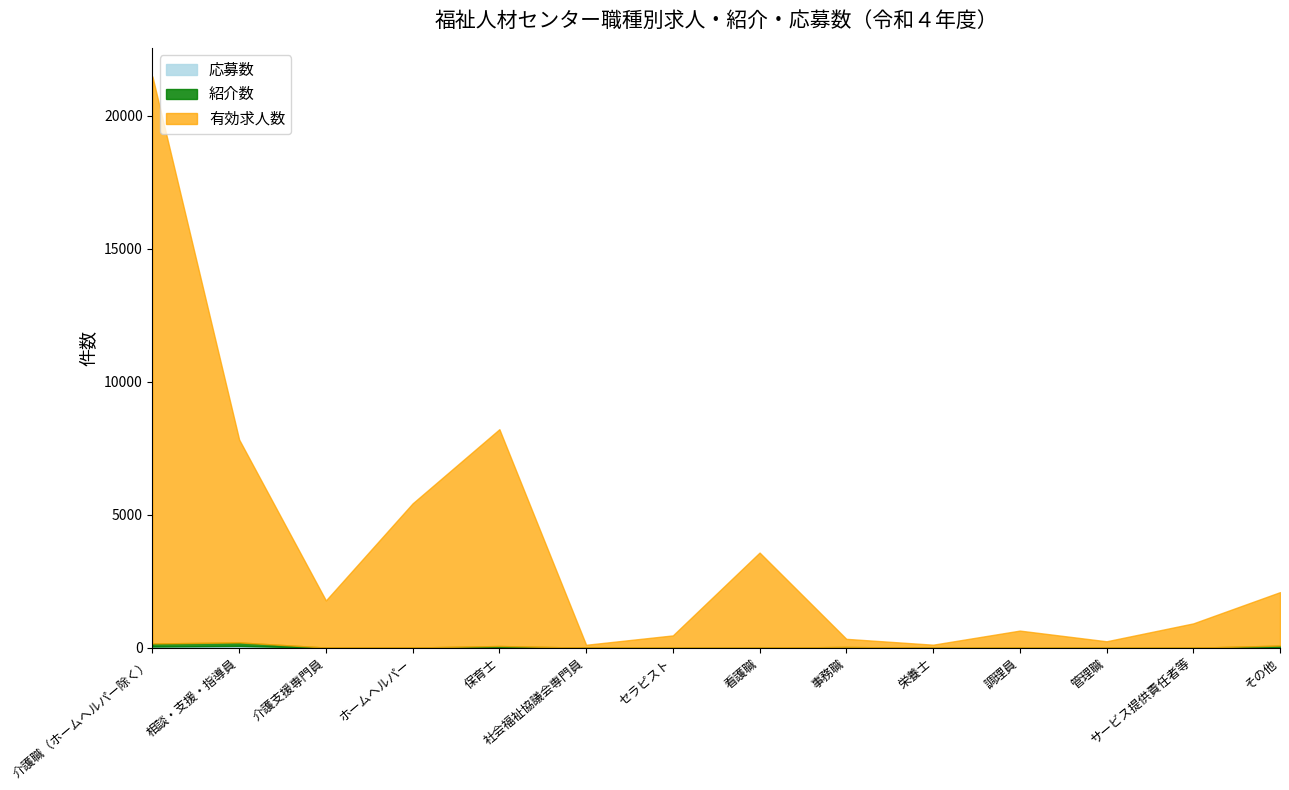

True or false: 有効求人数 and 応募数 intersect in this chart.

False